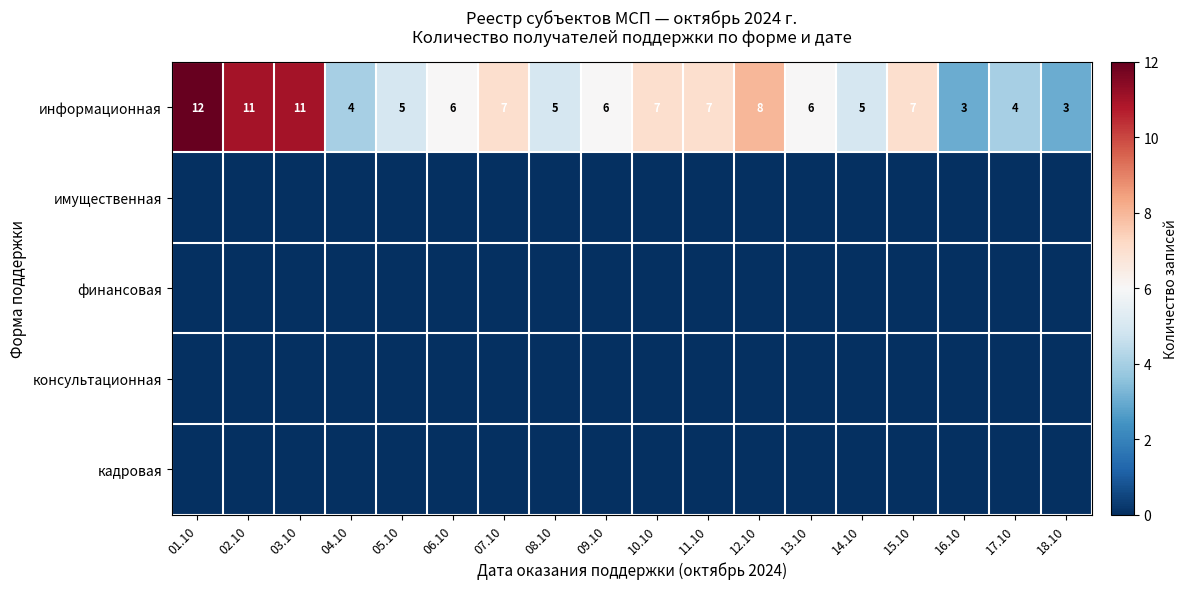

What is the total value across all series at 14.10?

5